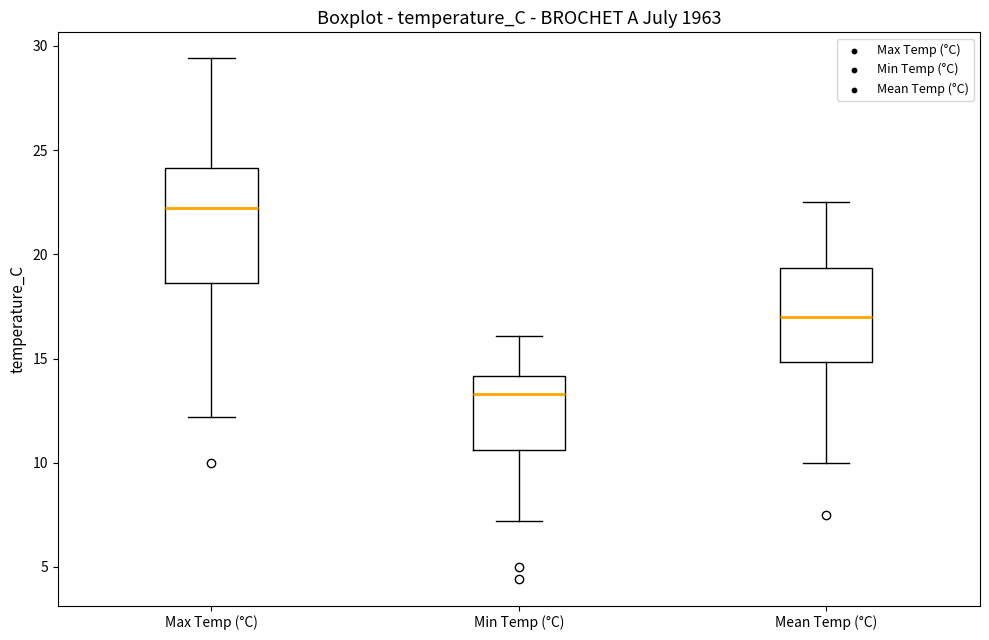

Comparing the boxes themselves (not the whiskers), which one is the tallest?

Max Temp (°C)